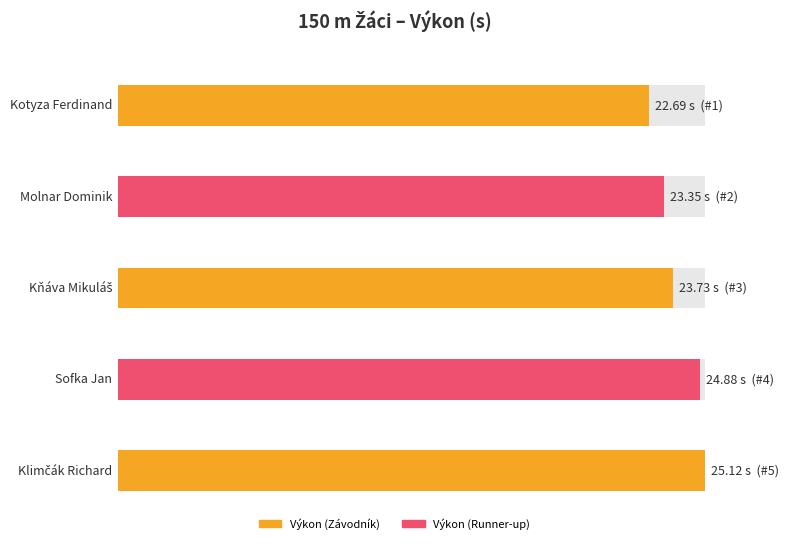

What is the difference between the second highest and second lowest values?

1.5